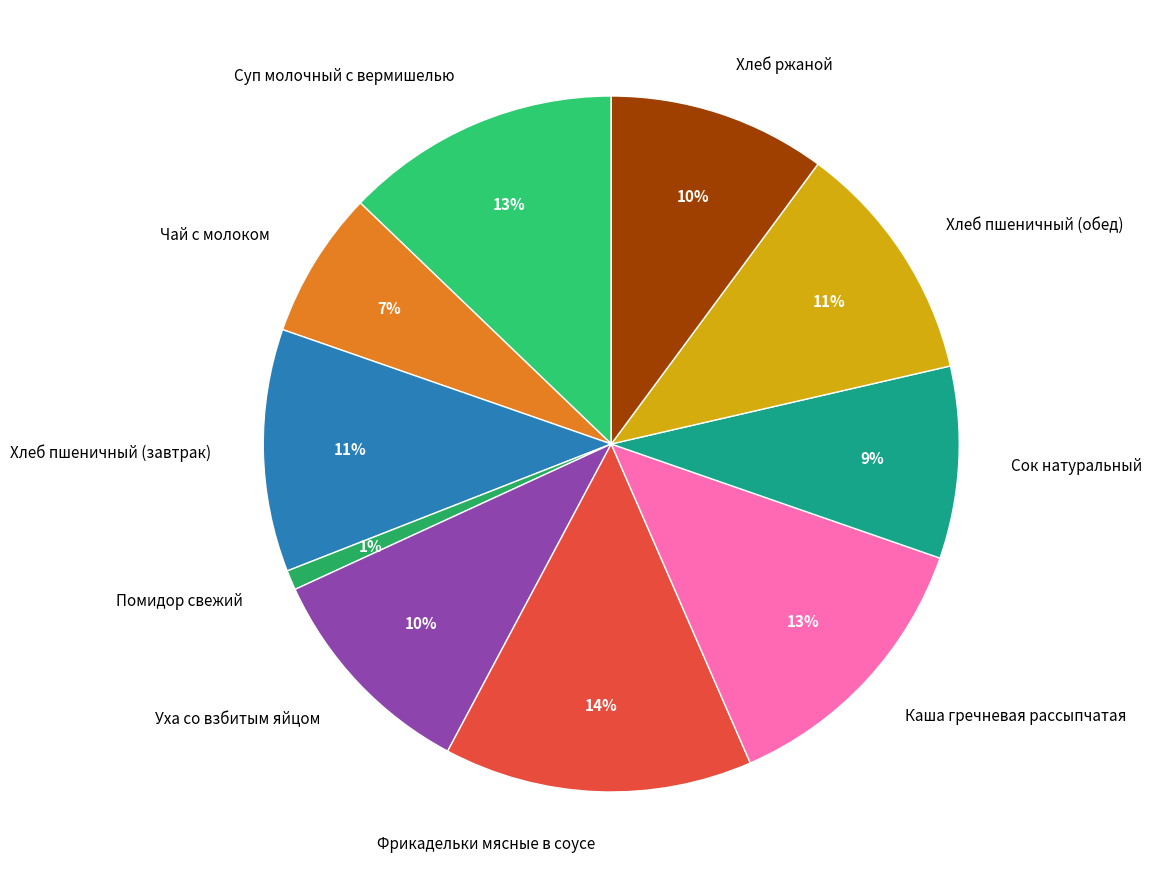

What percentage is the Чай с молоком slice, to the nearest percent?

7%